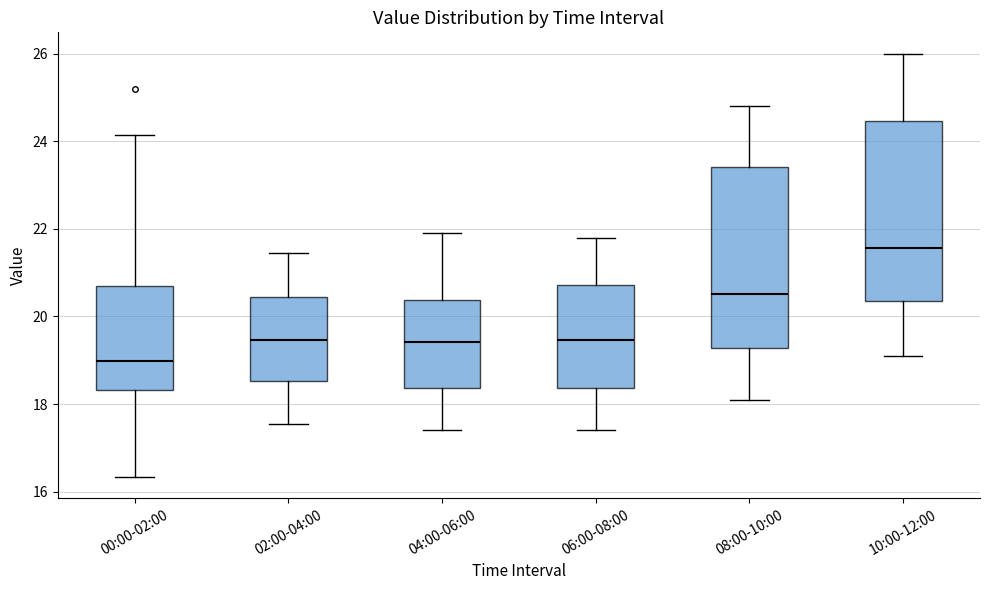

Reading left to right, read every box against the y-axis: the position of its median line, the range the box covers, and the ends of its whiskers. The values are not printed on the chart, so give them approximately, as read against the axis.

00:00-02:00: median 19.0, box 18.4 to 20.6, whiskers 16.4 to 24.2
02:00-04:00: median 19.4, box 18.6 to 20.4, whiskers 17.6 to 21.4
04:00-06:00: median 19.4, box 18.4 to 20.4, whiskers 17.4 to 22.0
06:00-08:00: median 19.4, box 18.4 to 20.8, whiskers 17.4 to 21.8
08:00-10:00: median 20.6, box 19.2 to 23.4, whiskers 18.2 to 24.8
10:00-12:00: median 21.6, box 20.4 to 24.4, whiskers 19.2 to 26.0